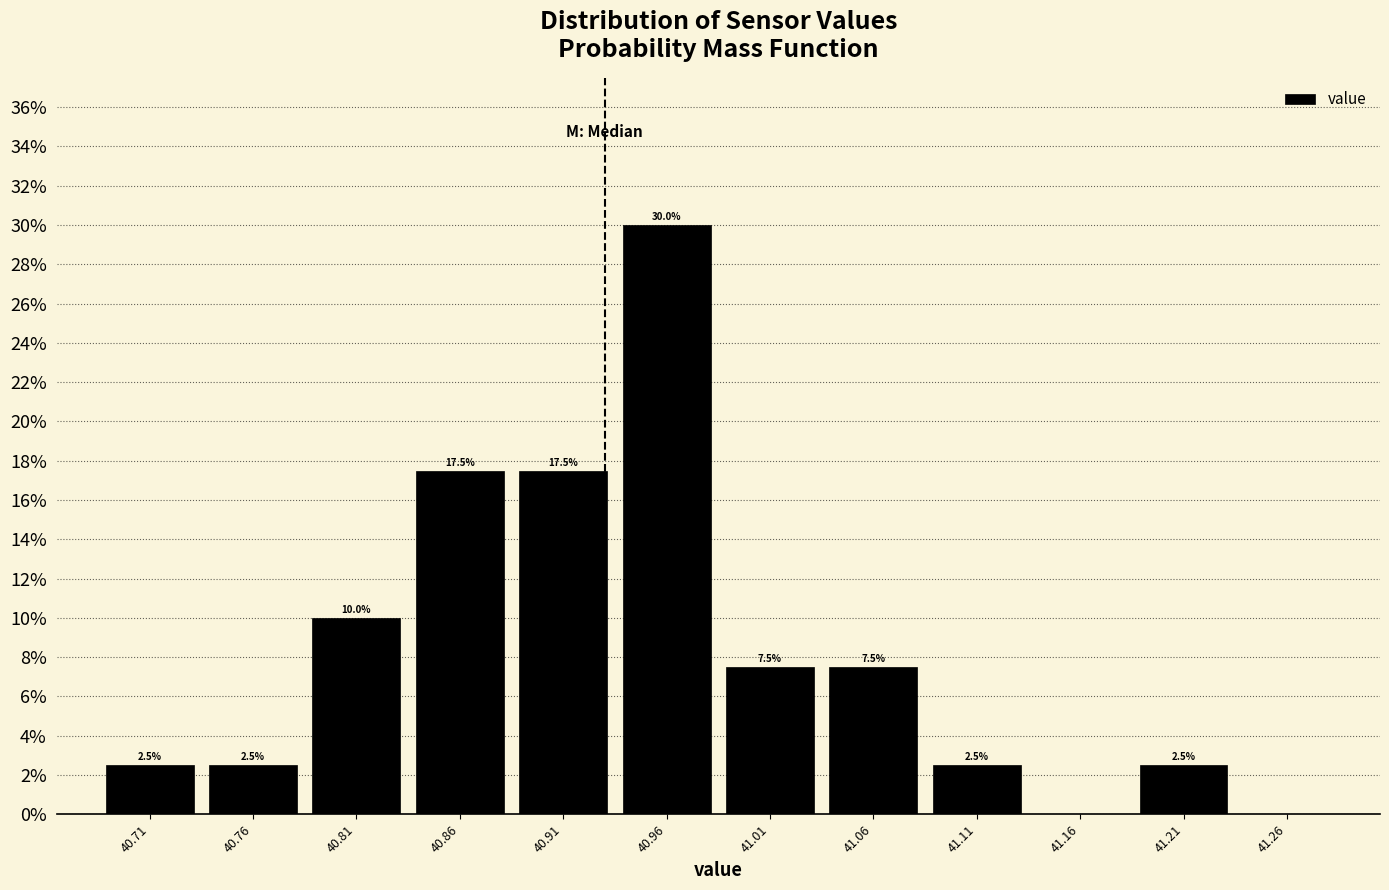

Over which range of the x-axis is the bar tallest?

40.935 to 40.985